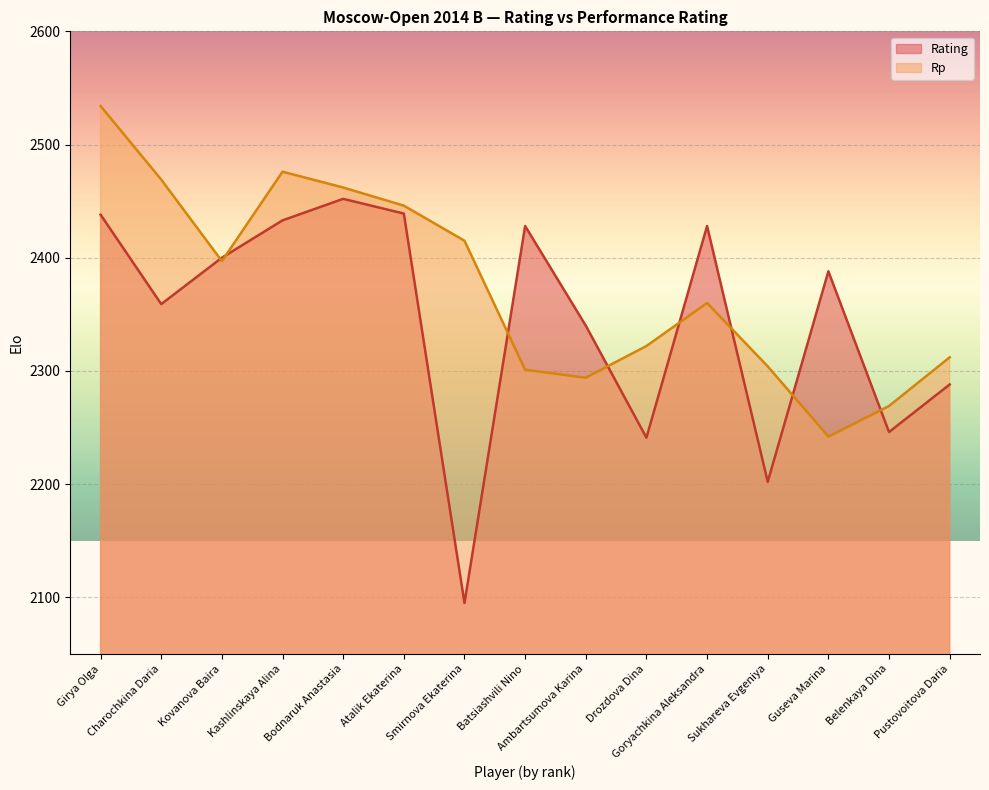

At how many categories does at least one series exceed 2142?

15